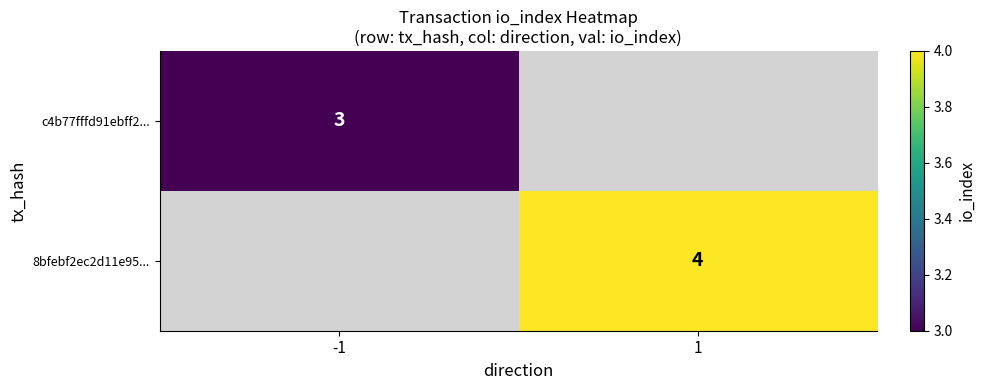

The 8bfebf2ec2d11e95... series shows 6 at 1. True or false?

False